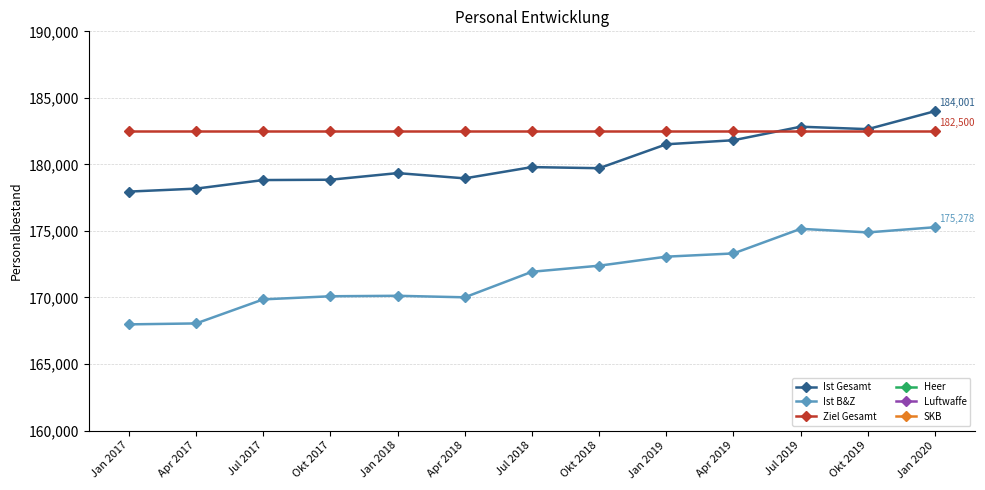

Where is the first local minimum for SKB?

Okt 2017